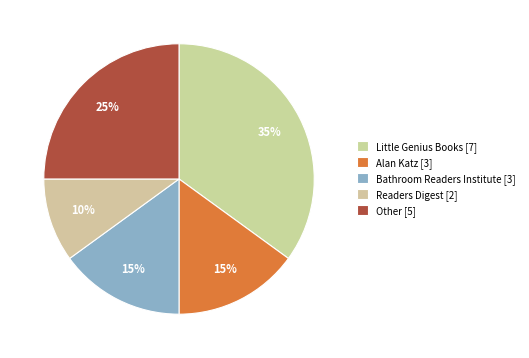

How many slices are in this pie chart?

5